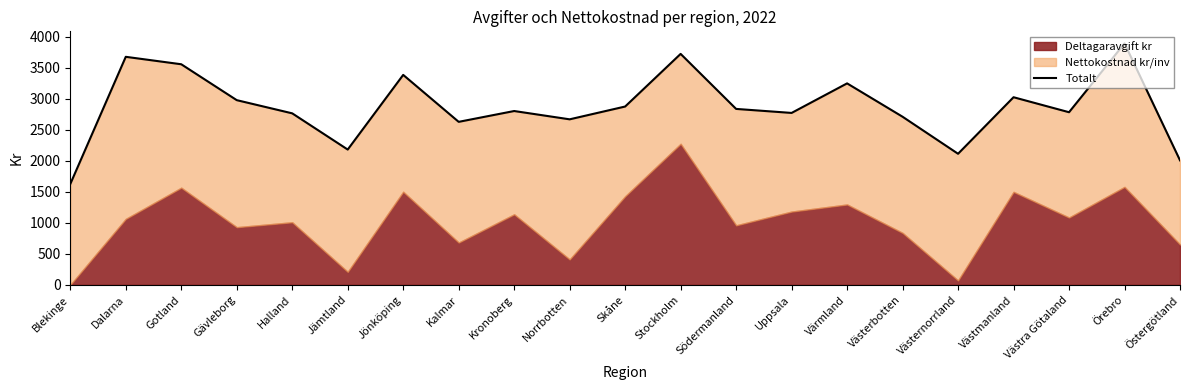

Rank the categories by value from highest to lowest.

Örebro, Stockholm, Dalarna, Gotland, Jönköping, Värmland, Västmanland, Gävleborg, Skåne, Södermanland, Kronoberg, Västra Götaland, Uppsala, Halland, Västerbotten, Norrbotten, Kalmar, Jämtland, Västernorrland, Östergötland, Blekinge